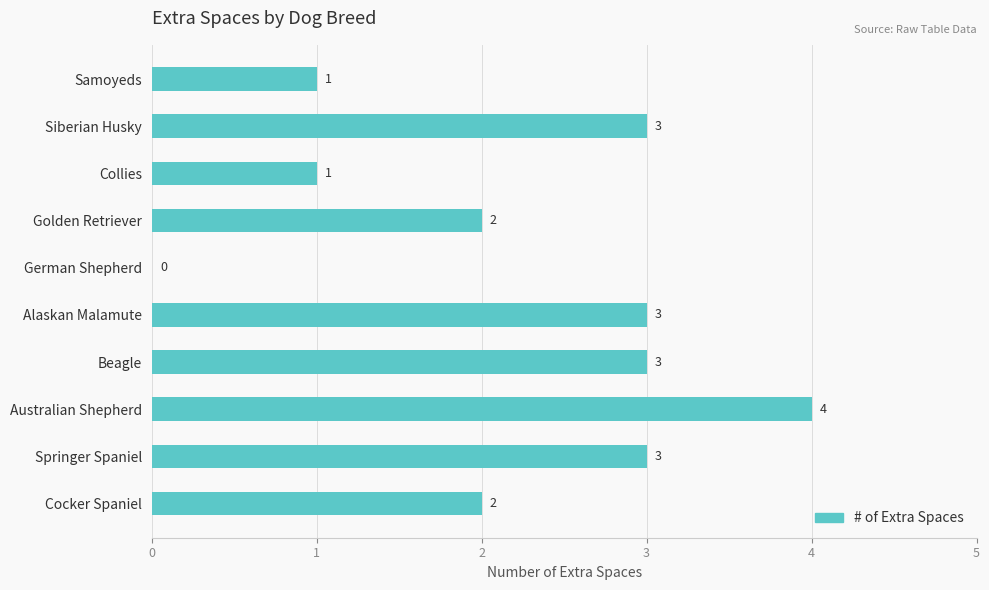

What is the maximum value shown in the chart?

4